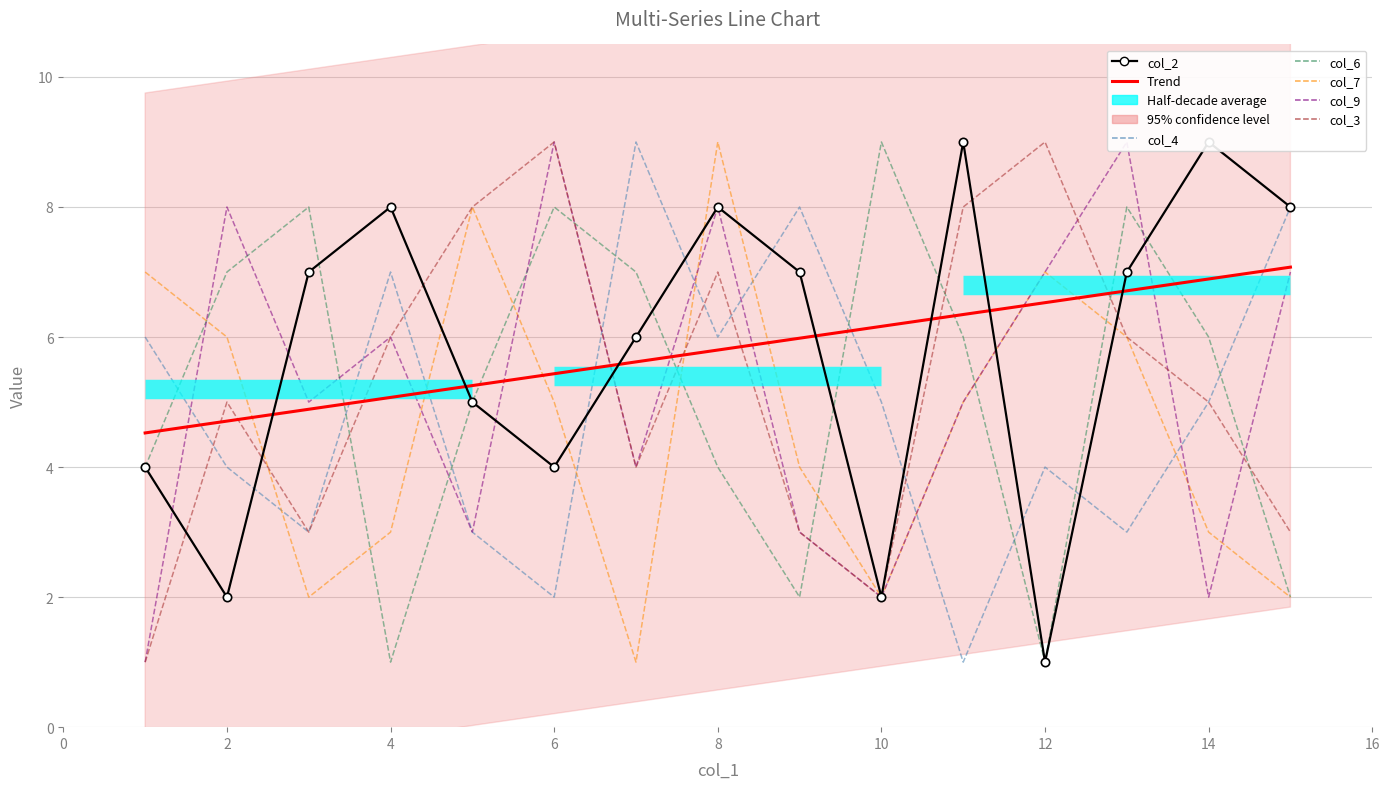

What is the smallest value displayed?

1